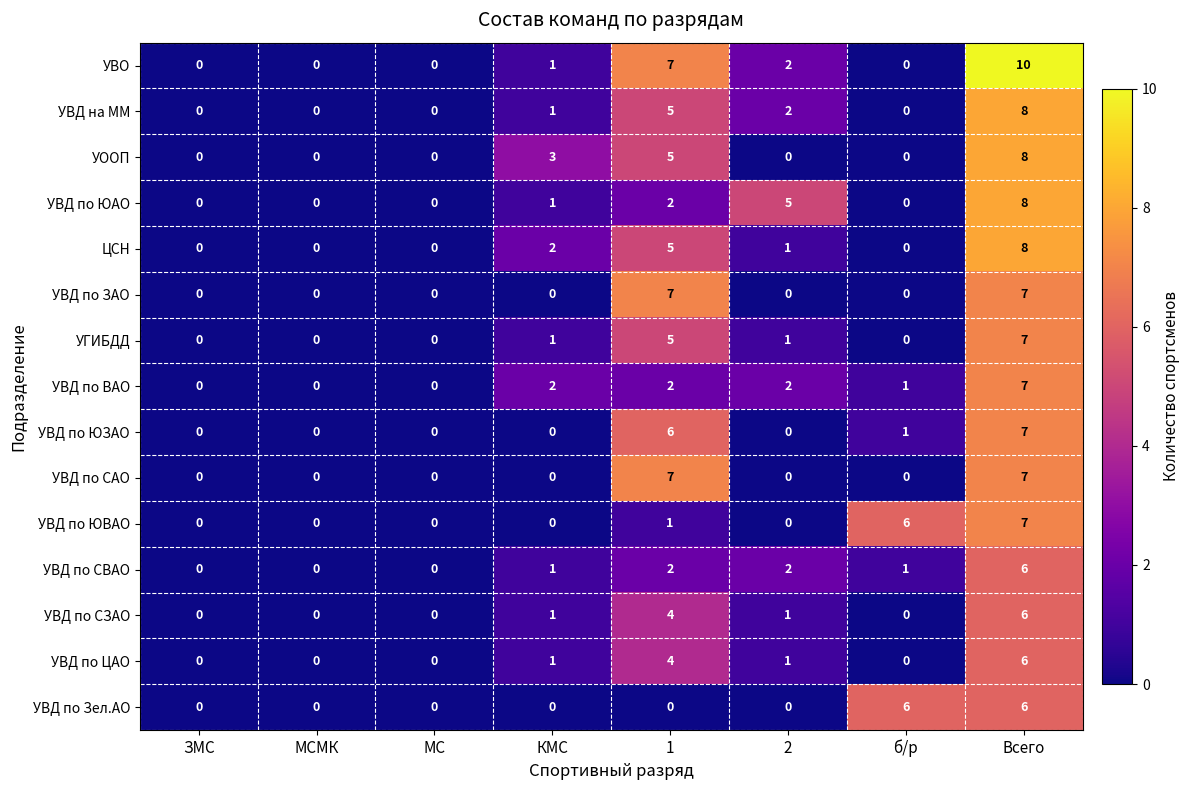

How many data points does each series have?

8